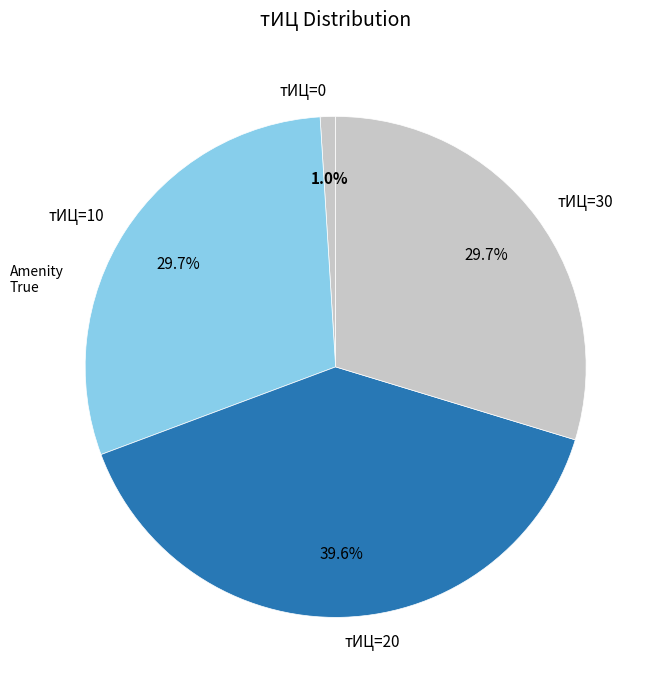

How many slices are in this pie chart?

4